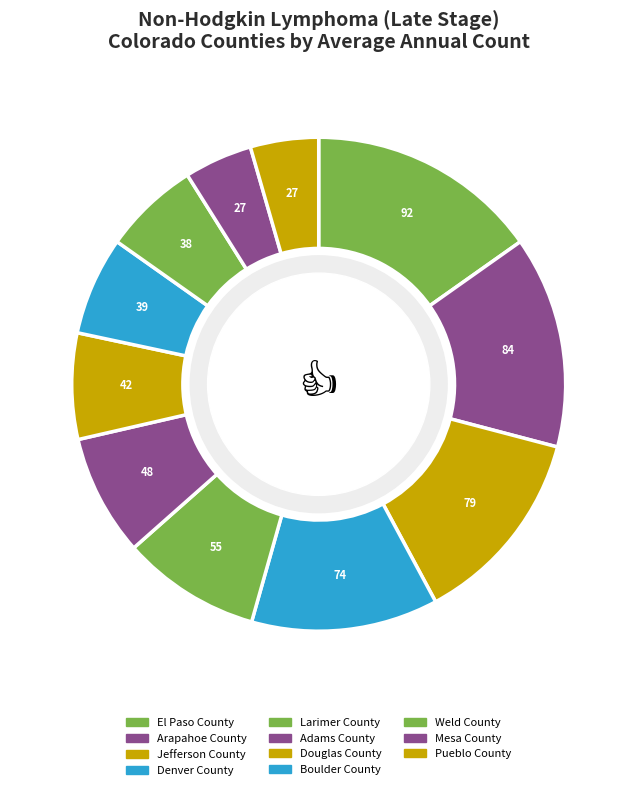

True or false: Adams County accounts for 19% of the total.

False